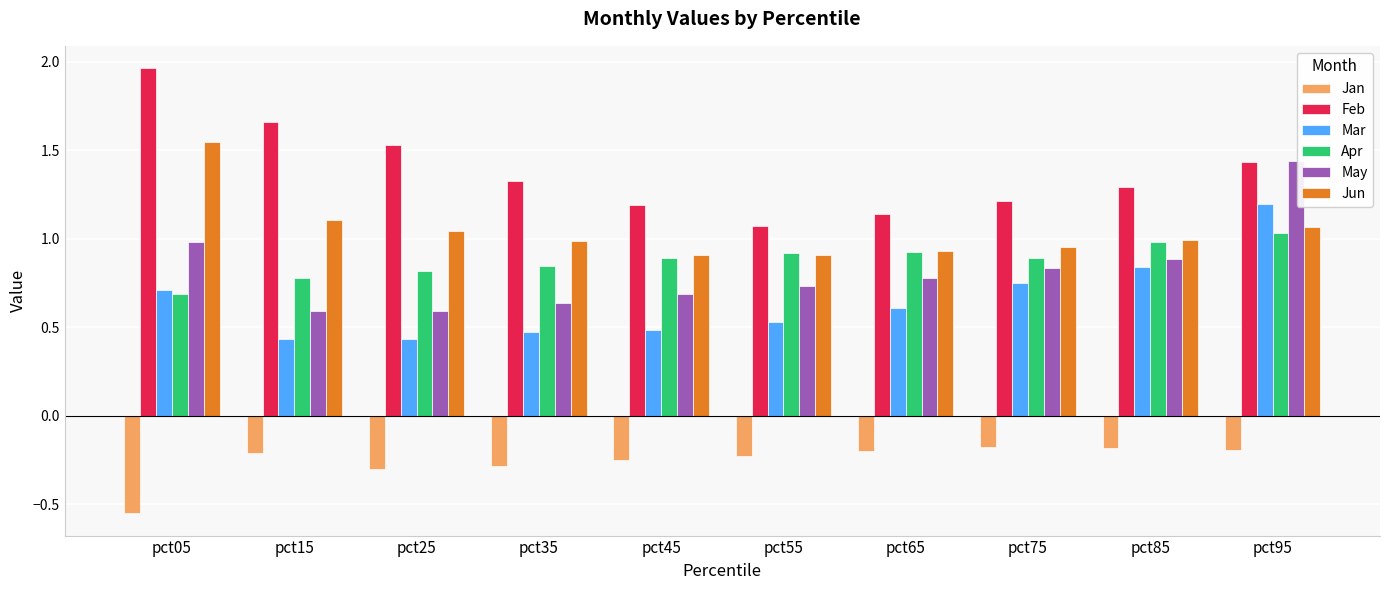

The Feb series shows 2.4 at pct15. True or false?

False